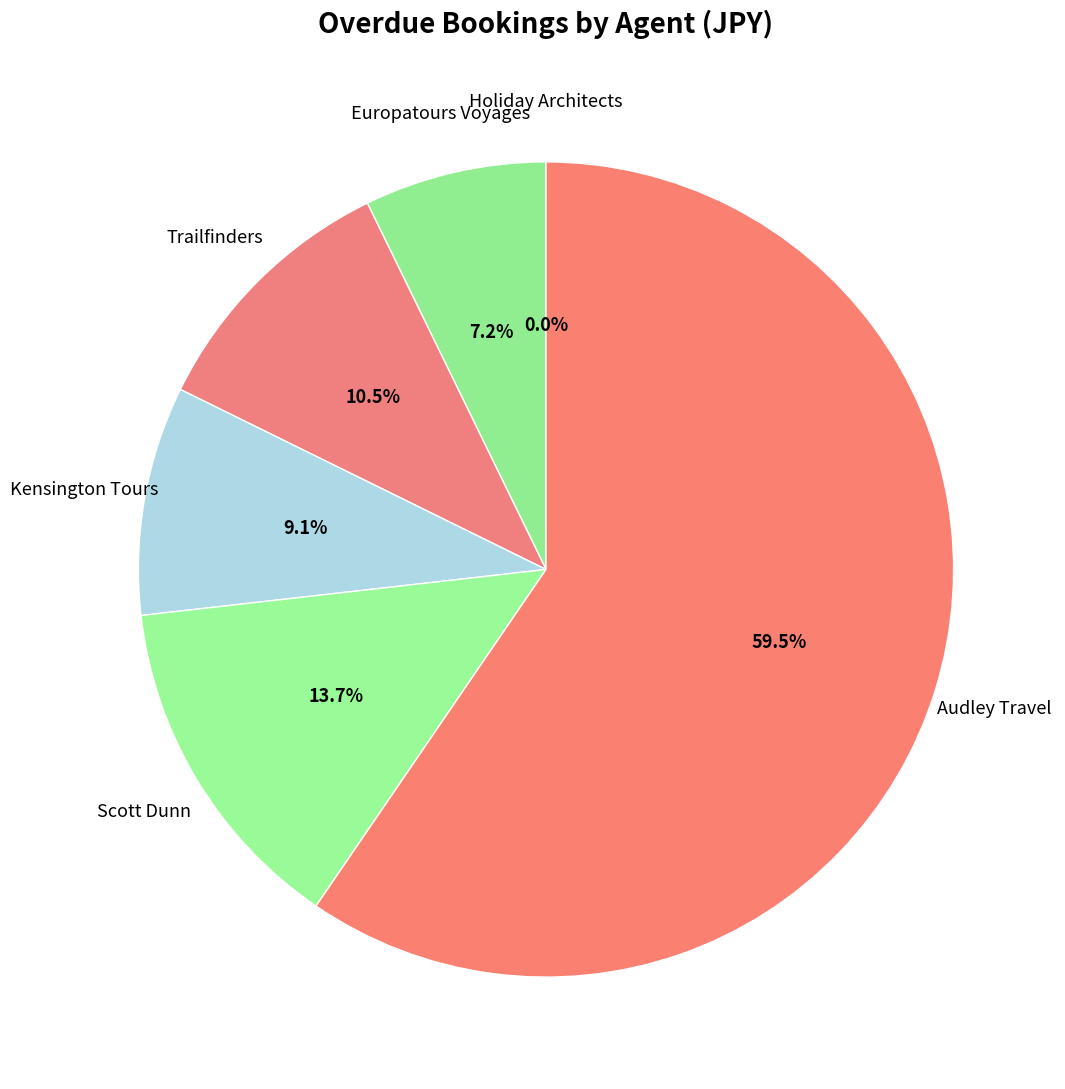

Is there a majority slice in this chart?

Yes